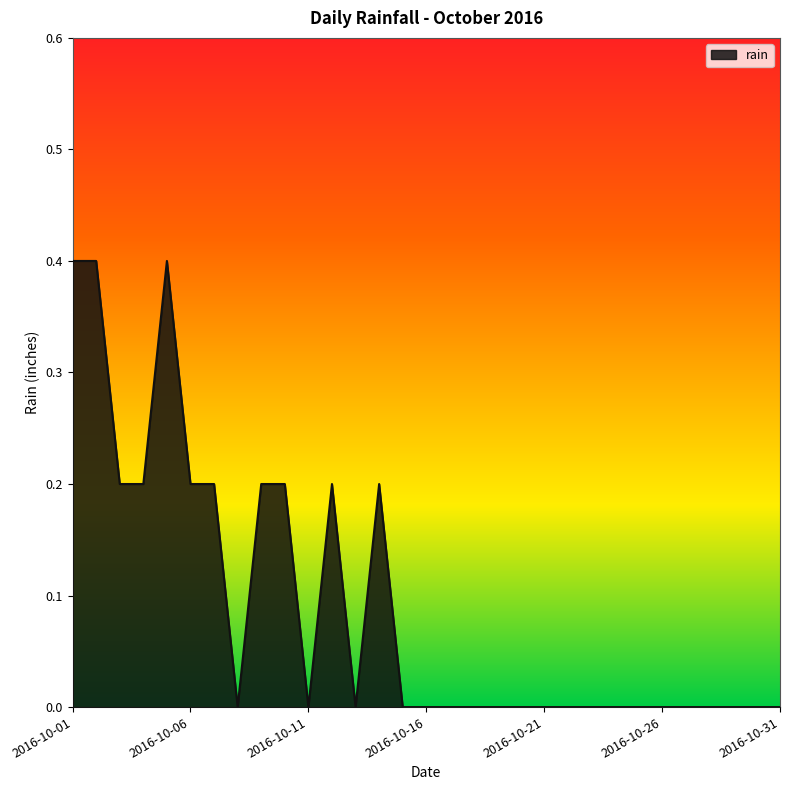

True or false: the data has more than 1 interior local peaks.

True